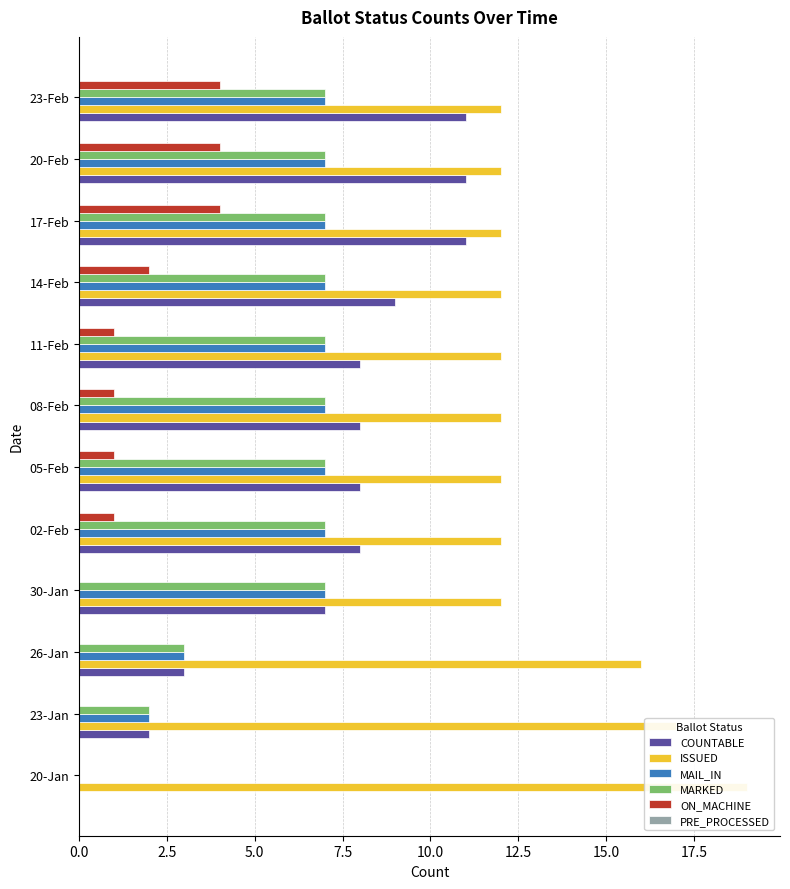

What are all the series names shown in the legend?

COUNTABLE, ISSUED, MAIL_IN, MARKED, ON_MACHINE, PRE_PROCESSED